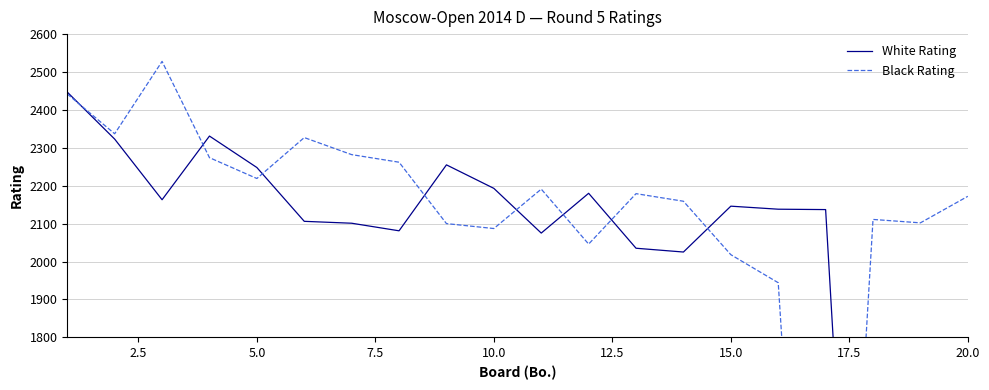

Reading left to right, what are all the values shown in this chart?

White Rating: 2447	2323	2163	2331	2248	2106	2101	2081	2255	2193	2075	2180	2035	2025	2146	2138	2137	0	0	0
Black Rating: 2442	2337	2528	2274	2219	2327	2282	2262	2100	2087	2191	2046	2179	2159	2018	1944	0	2111	2102	2172